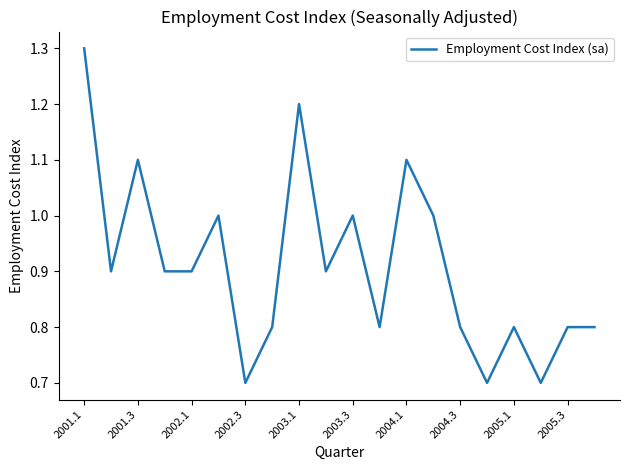

Does the chart display data point markers on the line(s)?

No